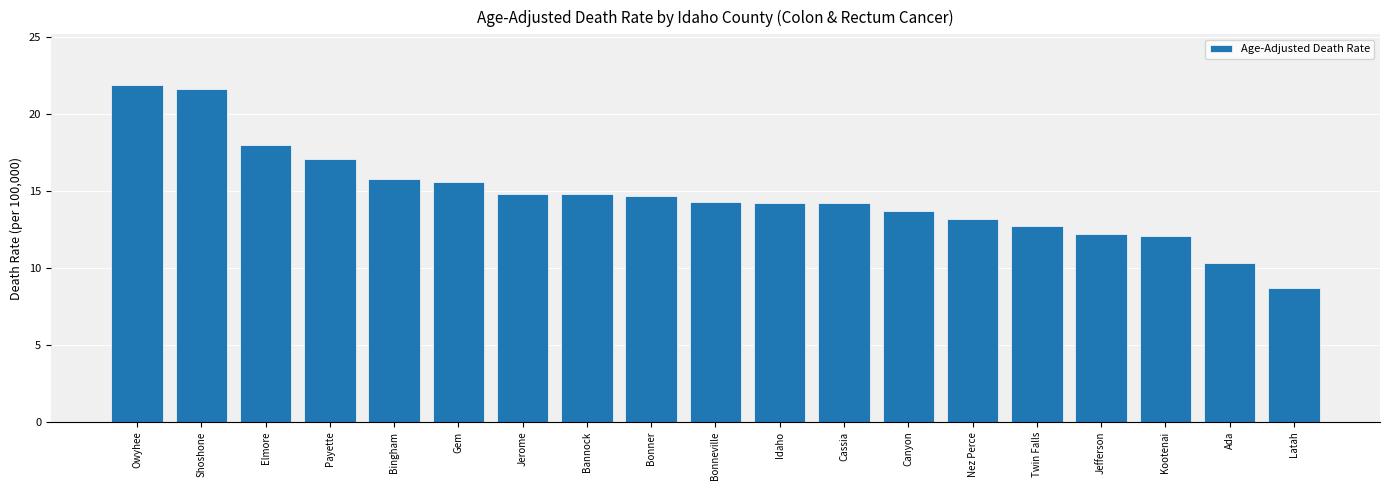

At which label does the data first exceed 14?

Owyhee